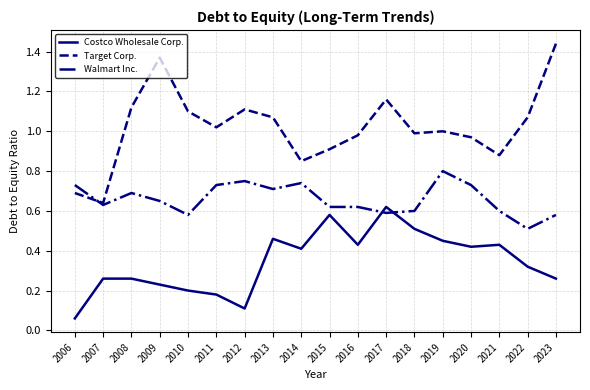

List the series in order of their overall mean, lowest first.

Costco Wholesale Corp., Walmart Inc., Target Corp.